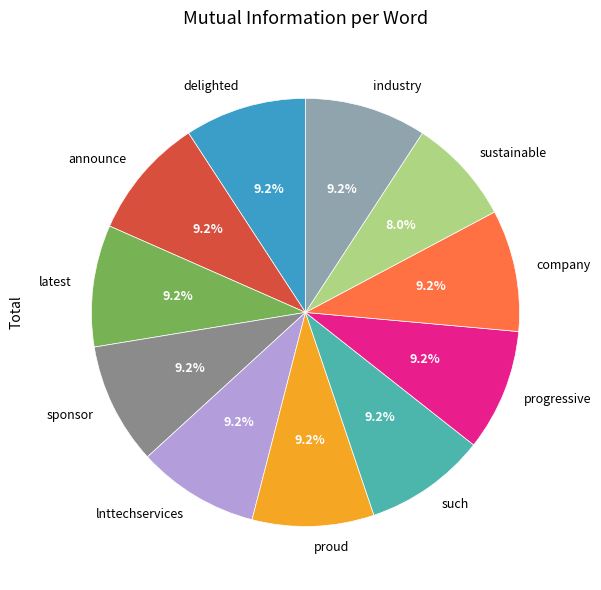

True or false: proud accounts for 16% of the total.

False